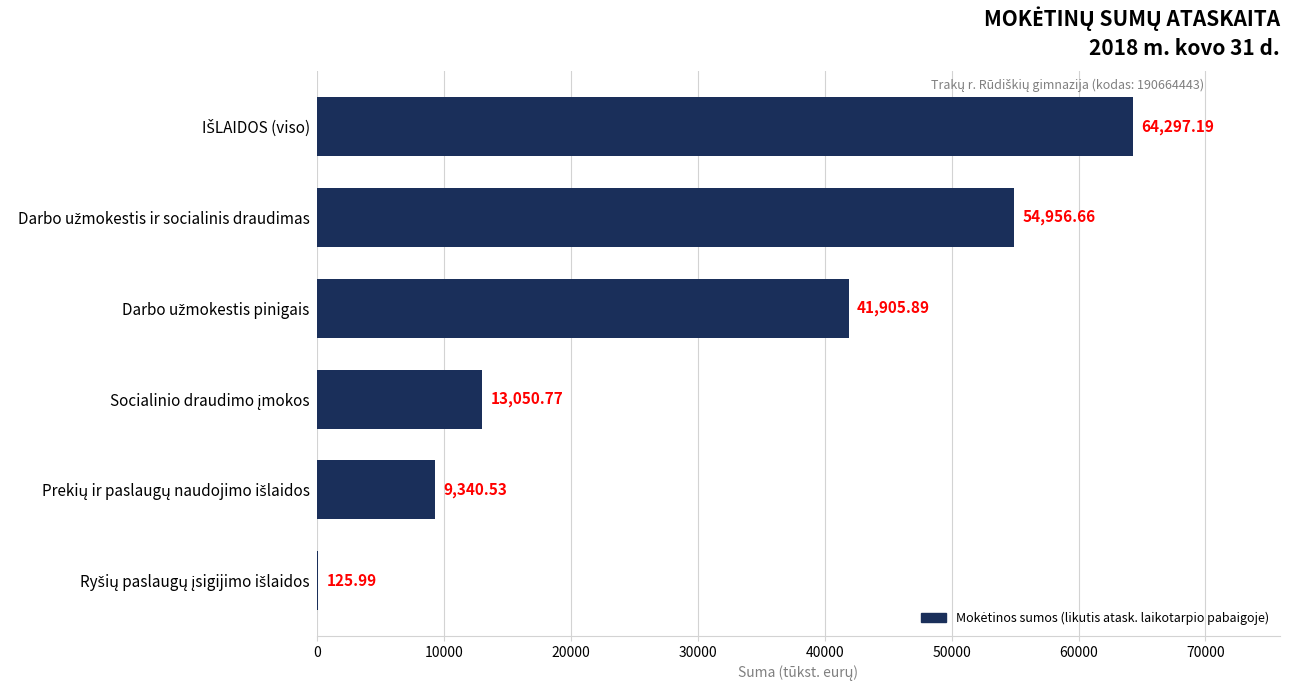

What is the average value?

30612.8